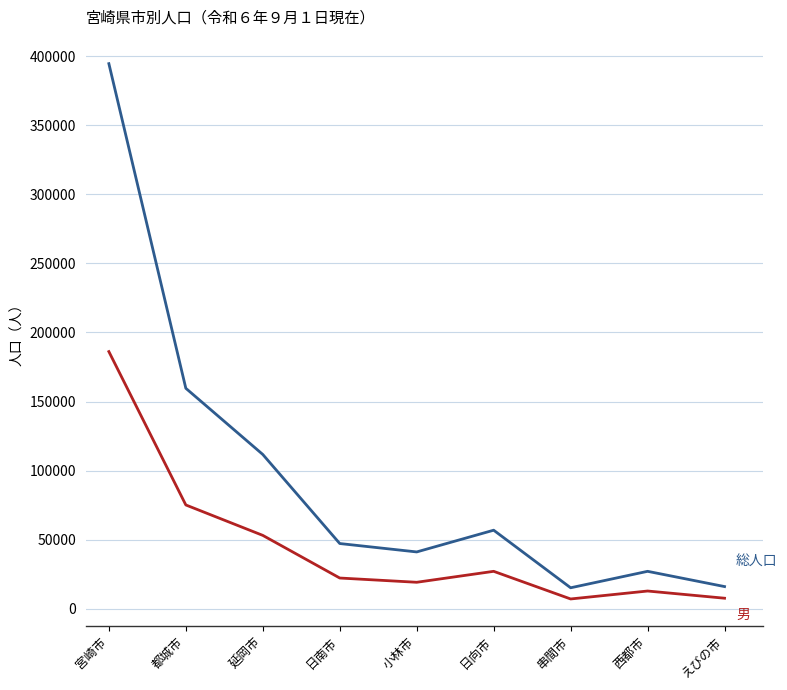

At which category is the sum across all series the highest?

宮崎市